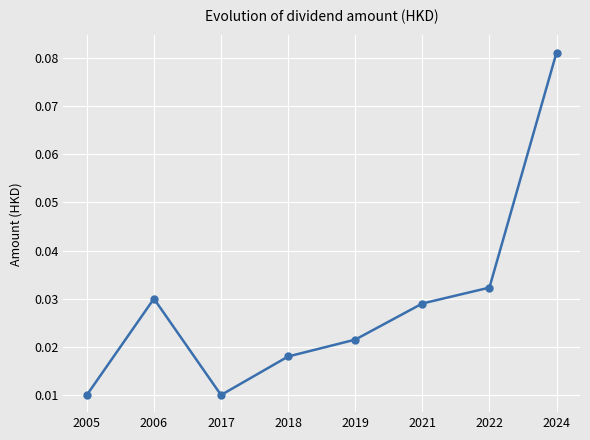

The value at 2006 is 0.1. True or false?

False